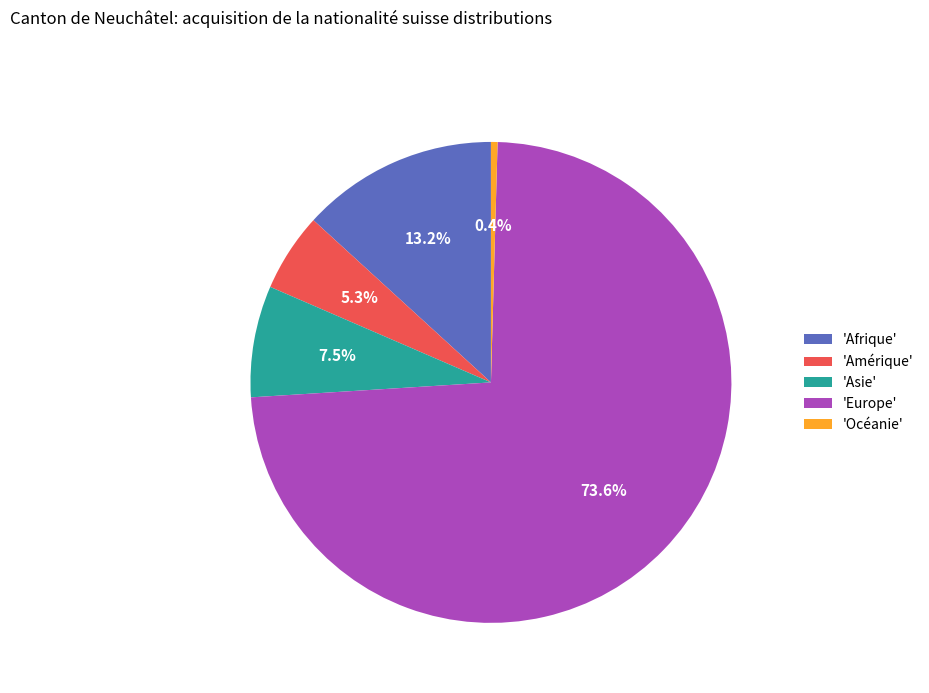

To the nearest percent, what is the average slice percentage?

20%